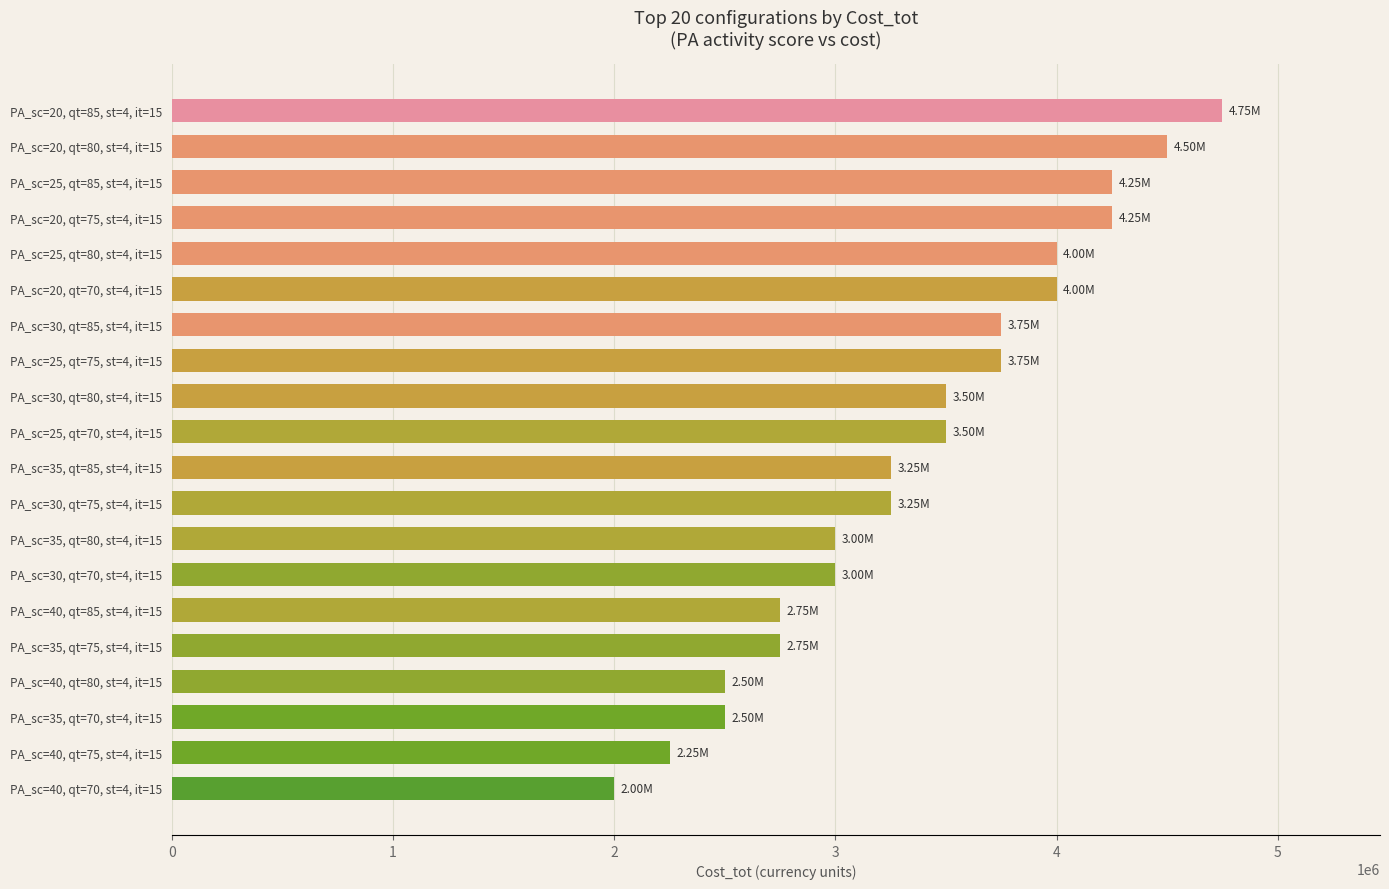

What is the difference between the second highest and minimum values?

2500000